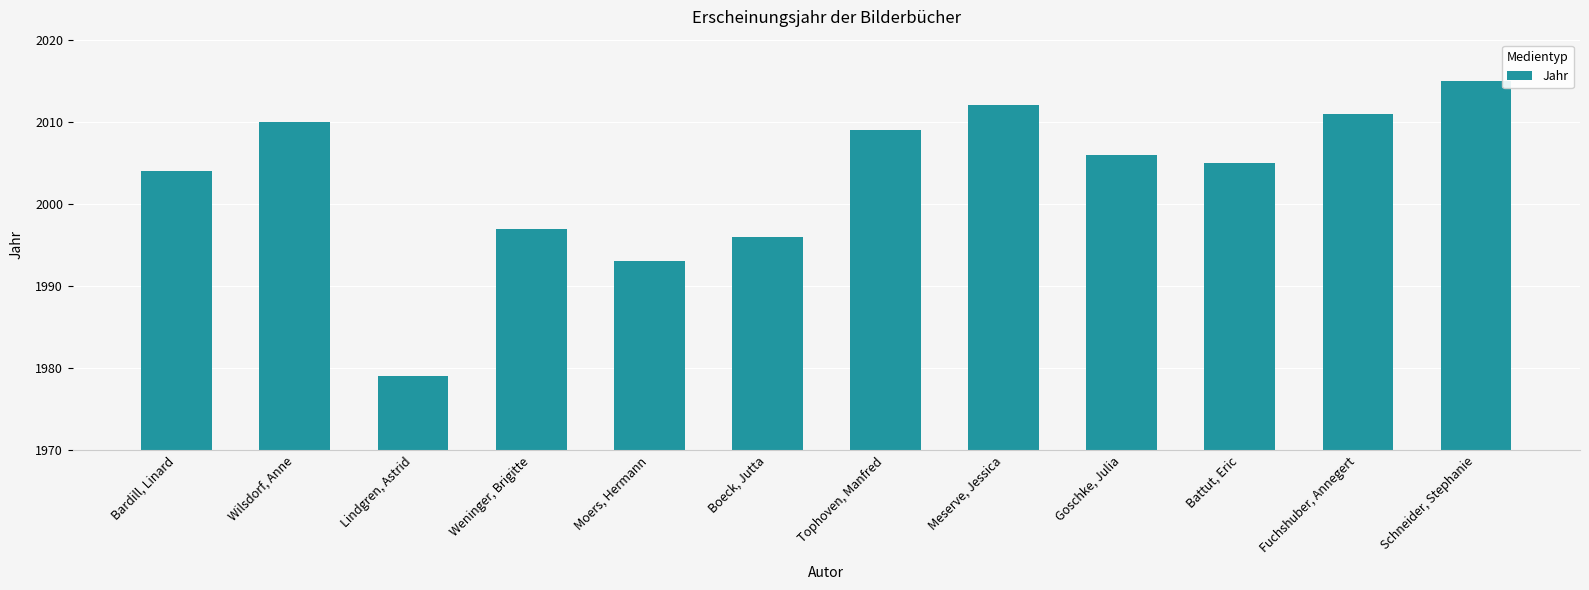

At which category does the chart reach its minimum across all series?

Lindgren, Astrid